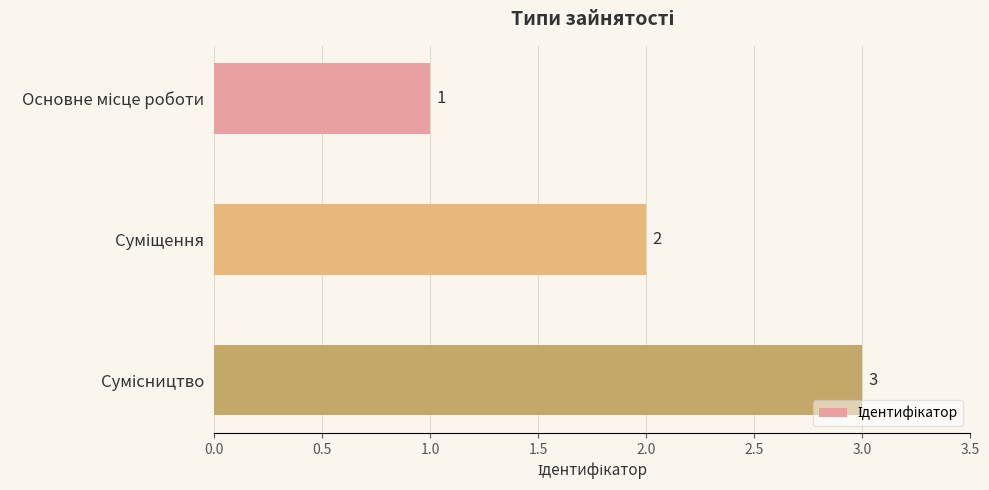

What is the maximum value shown in the chart?

3